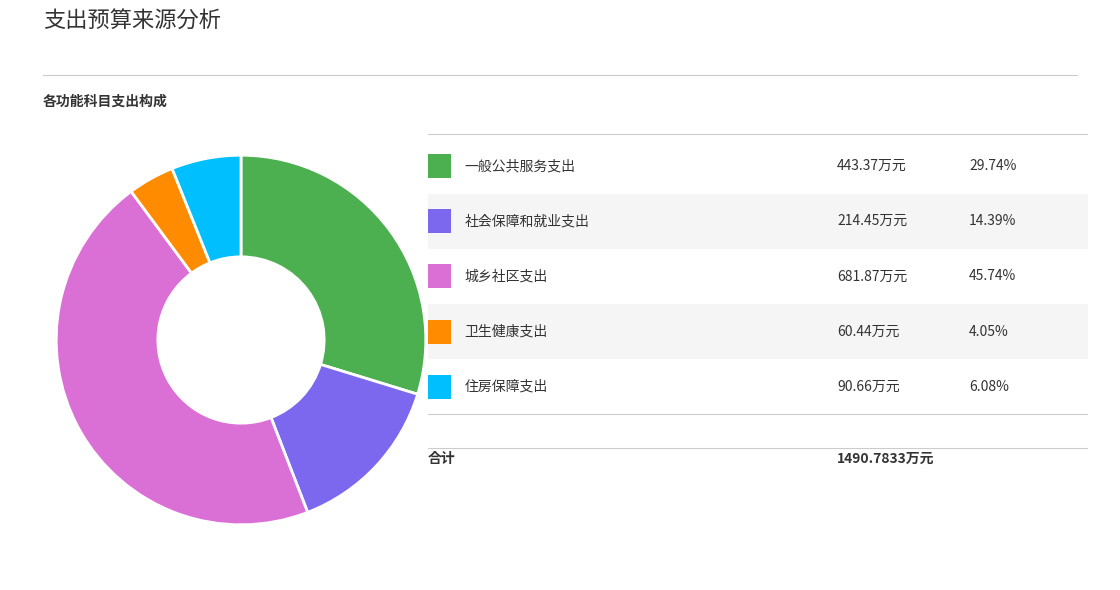

Is there a majority slice in this chart?

No